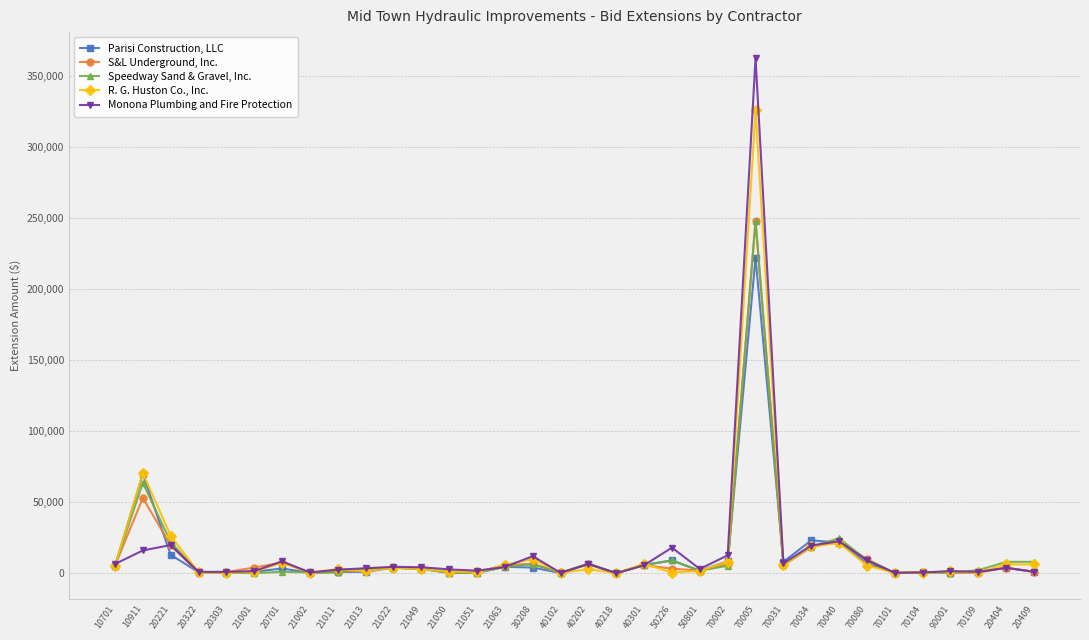

At which category does Parisi Construction, LLC reach its first local peak?

10911